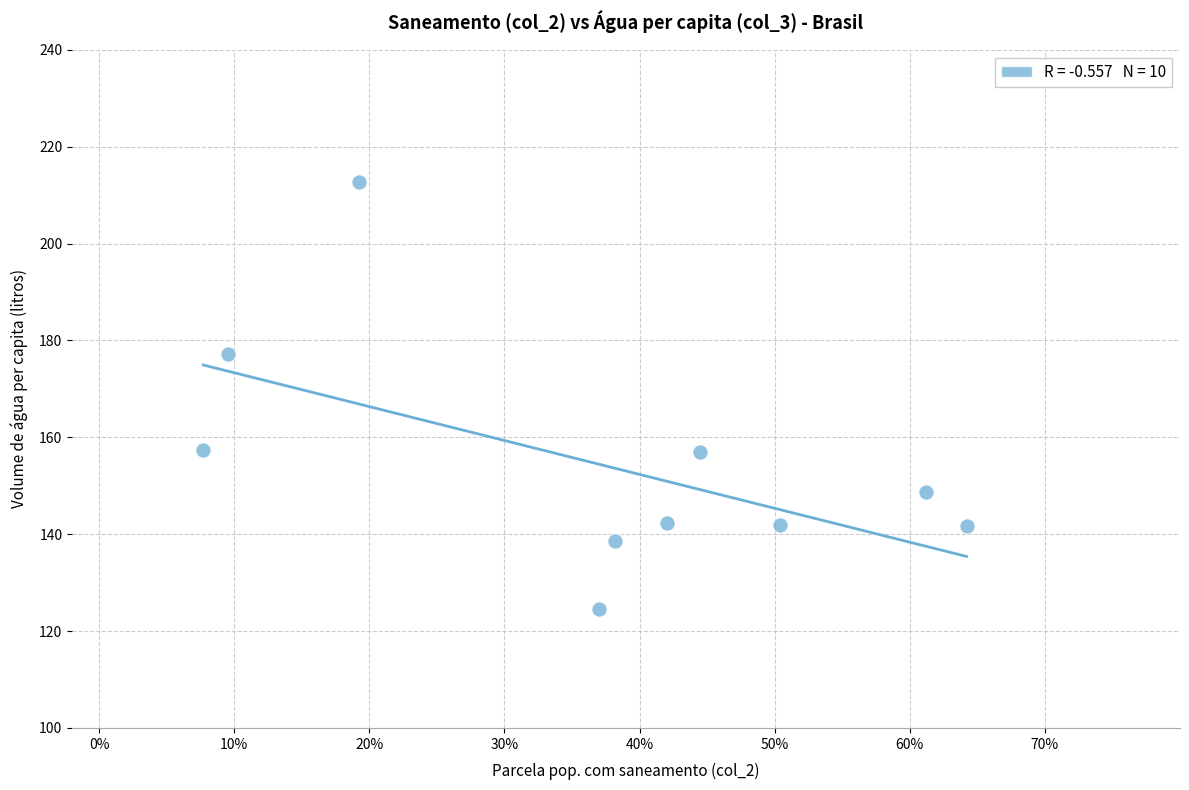

What Y value in the scatter plot is closest to 168?

177.1